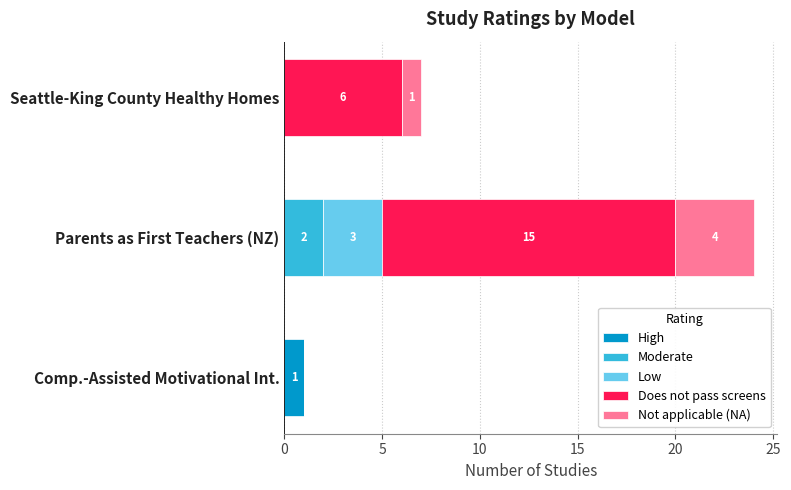

At which label does High reach its peak?

Comp.-Assisted Motivational Int.